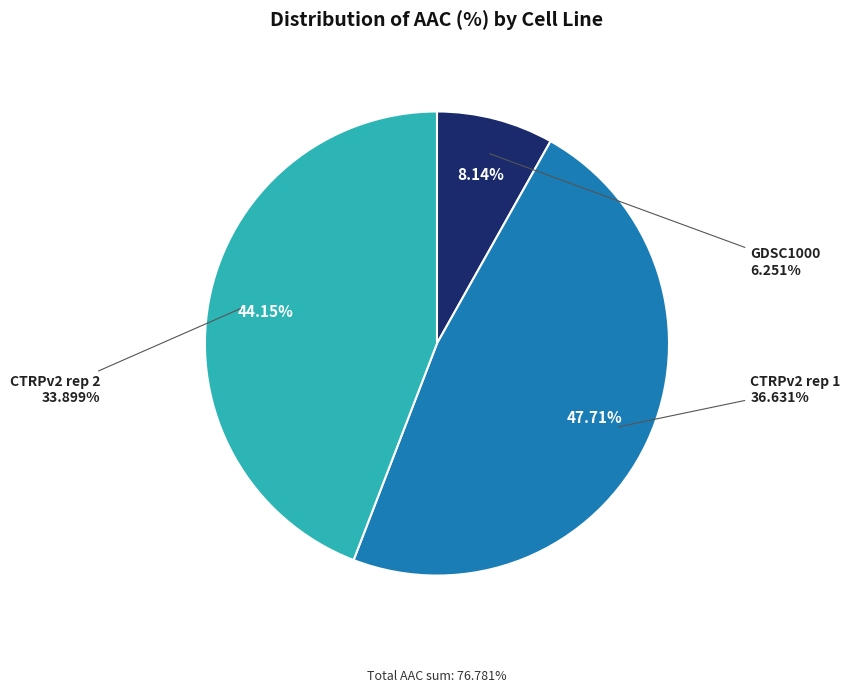

The CTRPv2 rep 1 slice represents 48% of the pie. True or false?

True